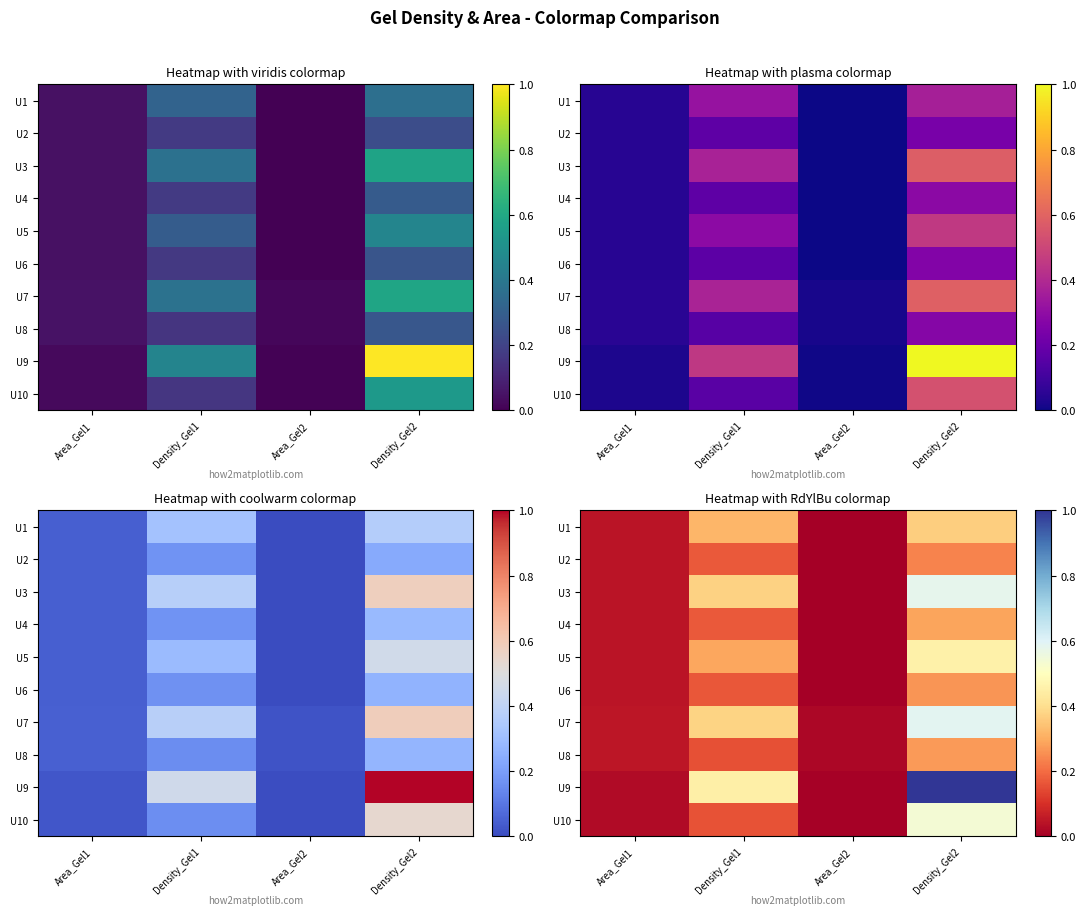

Rank the categories by U6 value from highest to lowest.

Density_Gel2, Density_Gel1, Area_Gel1, Area_Gel2